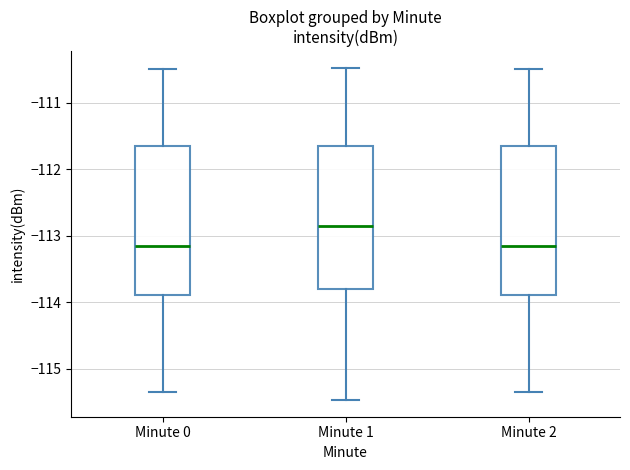

Reading left to right, transcribe this box plot: for each box, give where its median line is, the range the box spans, and where its two whiskers end, as read against the y-axis. The values are not printed on the chart, so give them approximately, as read against the axis.

Minute 0: median -113.2, box -113.9 to -111.7, whiskers -115.3 to -110.5
Minute 1: median -112.8, box -113.8 to -111.7, whiskers -115.5 to -110.5
Minute 2: median -113.2, box -113.9 to -111.7, whiskers -115.3 to -110.5